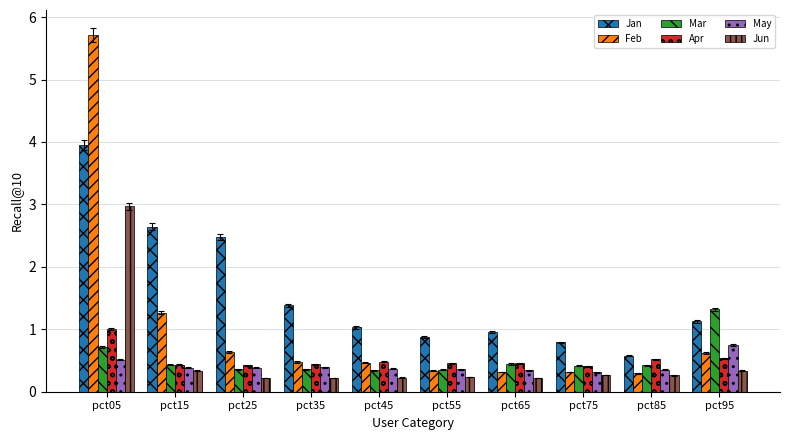

At which label does Mar reach its peak?

pct95